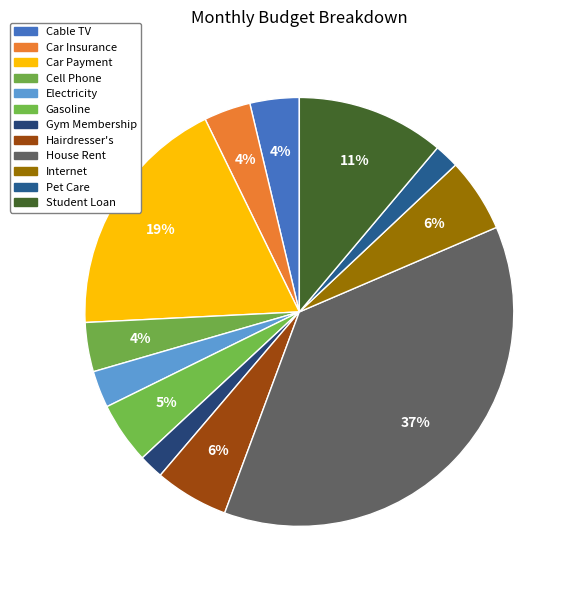

Which slice is the smallest?

Gym Membership